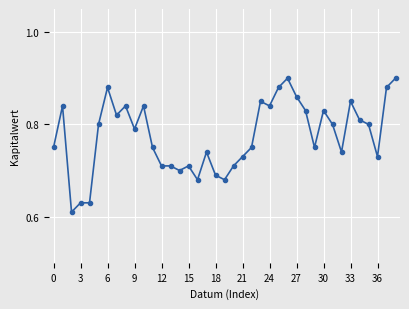

What is the difference between the second highest and second lowest values?

0.3